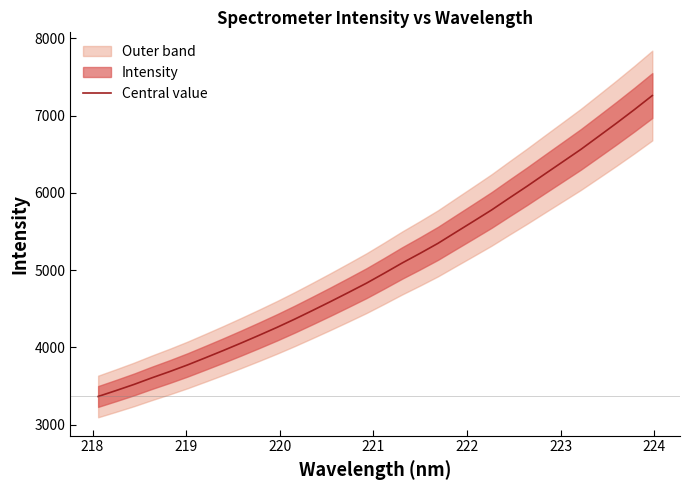

What is the value of the 6th point from the left?

3774.6